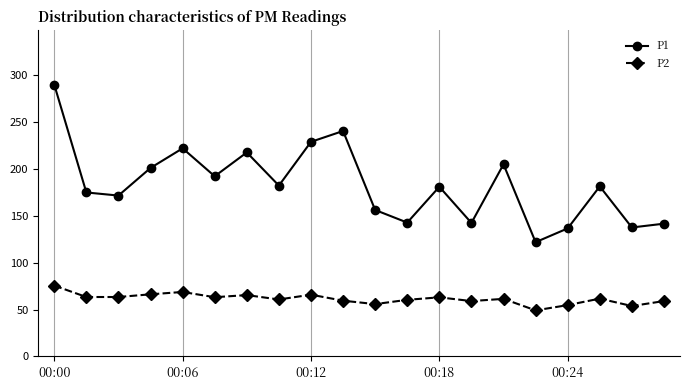

What is the value of the P2 point at the 1st from the left?

75.6